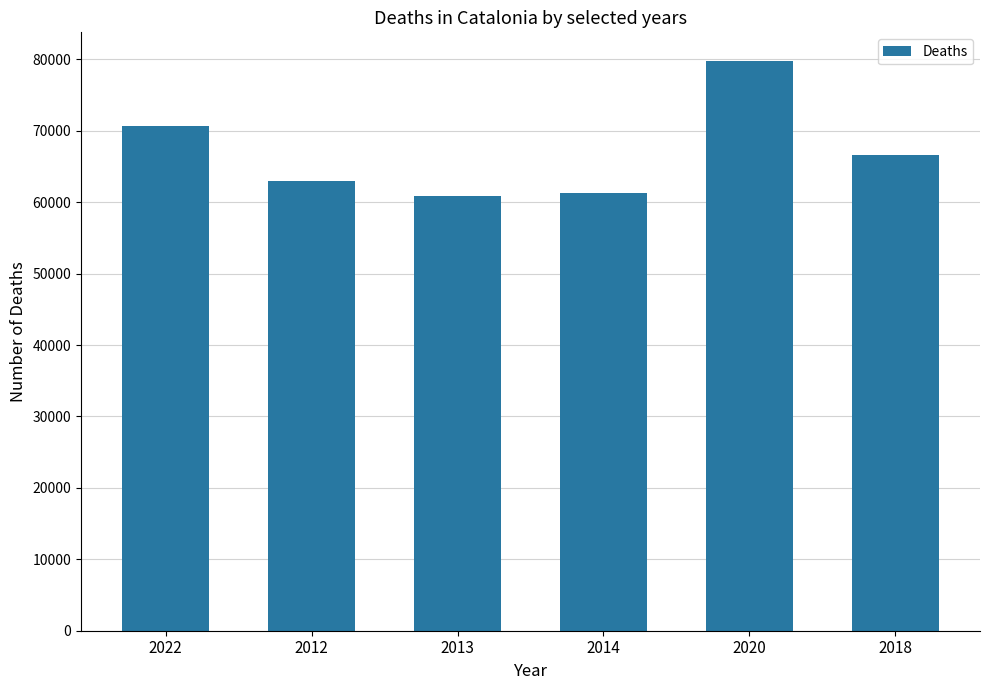

Which category has the highest value across all series?

2020